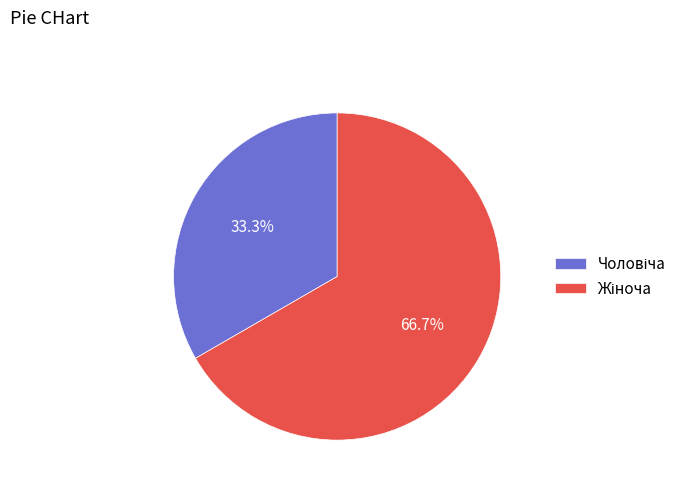

Does any single category account for the majority?

Yes